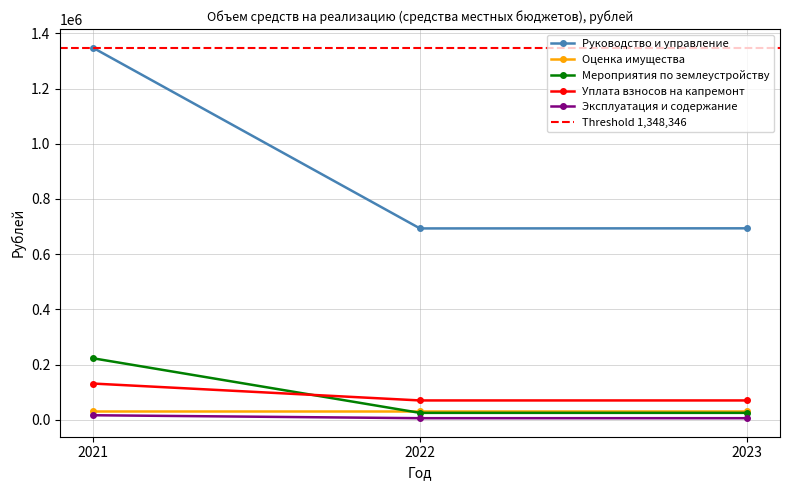

The value of Уплата взносов на капремонт at 2022 is 120756. True or false?

False